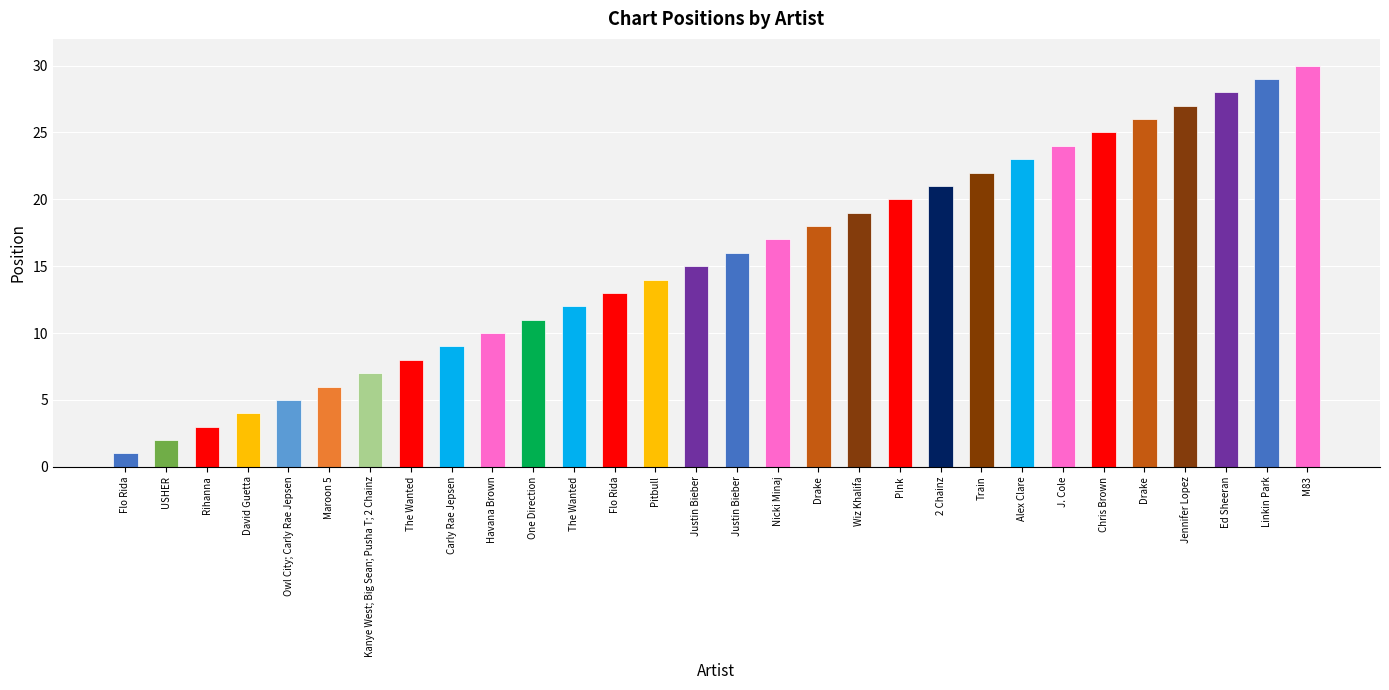

How many bars are there in total?

30